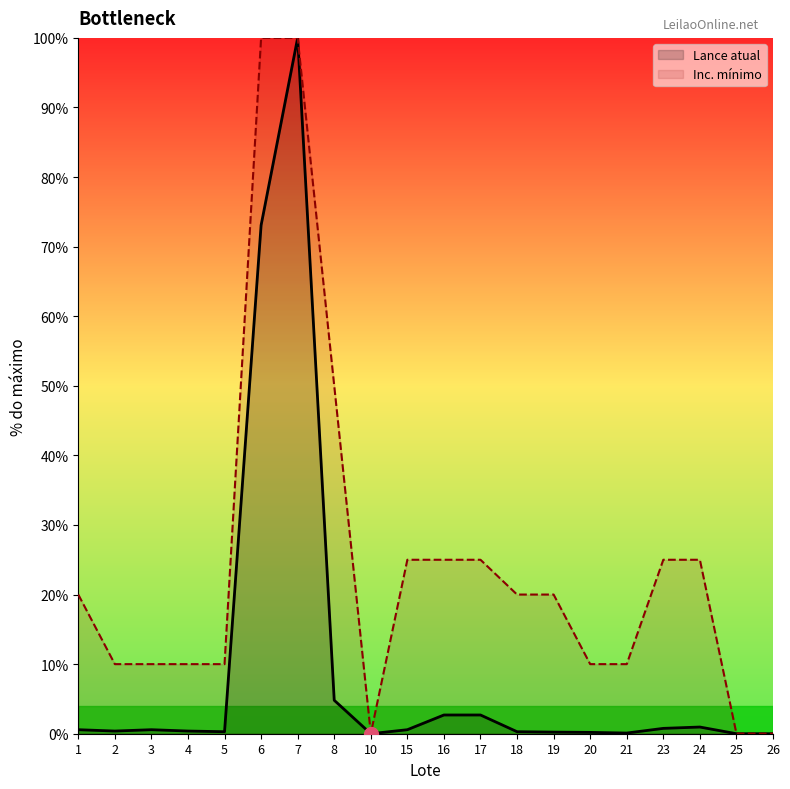

Reading left to right, what are all the values shown in this chart?

Lance atual: 1=0.6	2=0.4	3=0.6	4=0.4	5=0.3	6=73.1	7=100.0	8=4.8	10=0.0	15=0.6	16=2.7	17=2.7	18=0.3	19=0.2	20=0.2	21=0.1	23=0.8	24=1.0	25=0.0	26=0.0
Inc. mínimo: 1=20.0	2=10.0	3=10.0	4=10.0	5=10.0	6=100.0	7=100.0	8=50.0	10=0.0	15=25.0	16=25.0	17=25.0	18=20.0	19=20.0	20=10.0	21=10.0	23=25.0	24=25.0	25=0.0	26=0.0